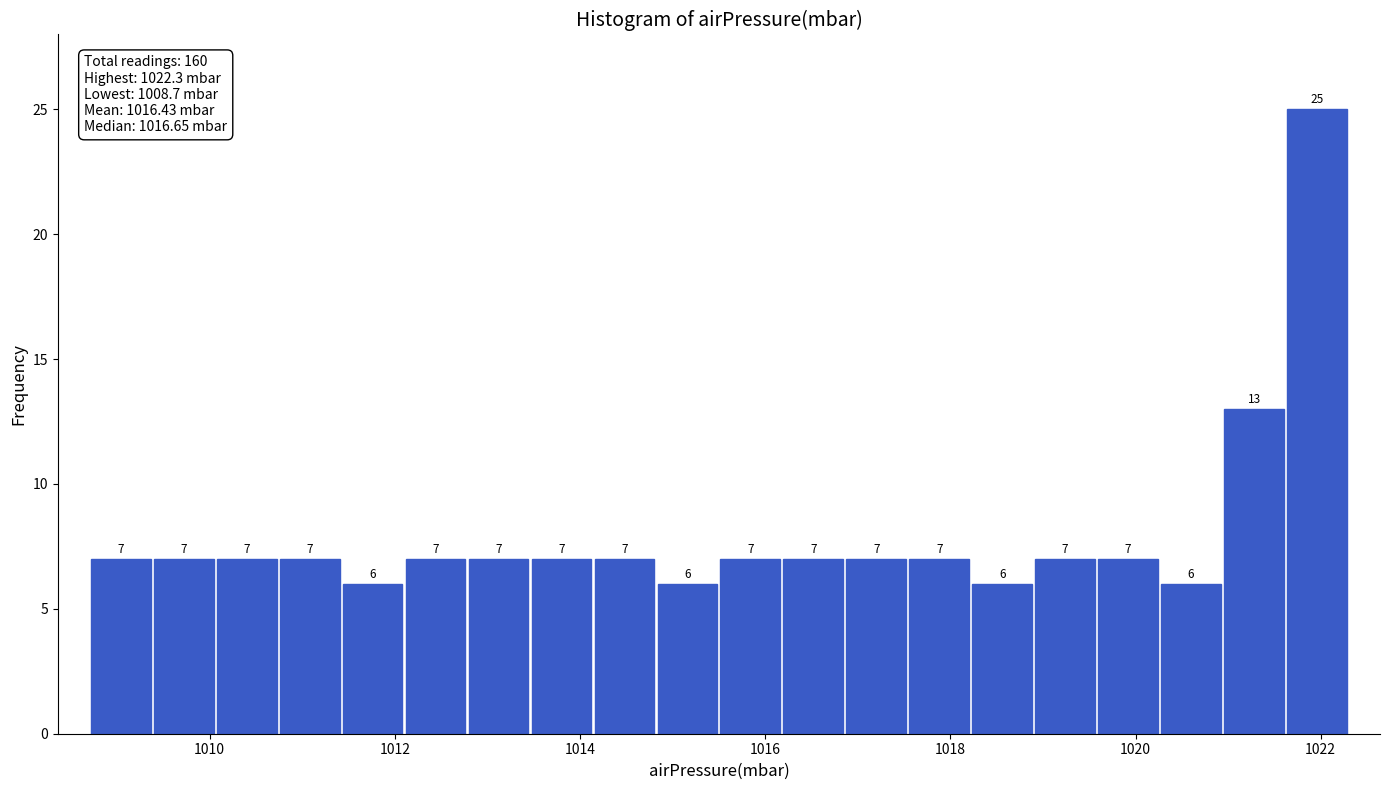

Read against the x-axis, roughly where is the centre of the tallest bar?

1022.0